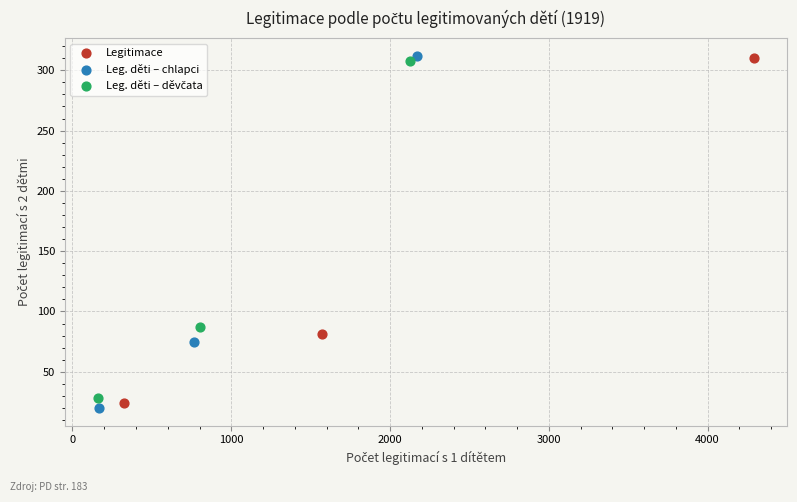

Which series has the widest spread of Y values?

Leg. děti – chlapci